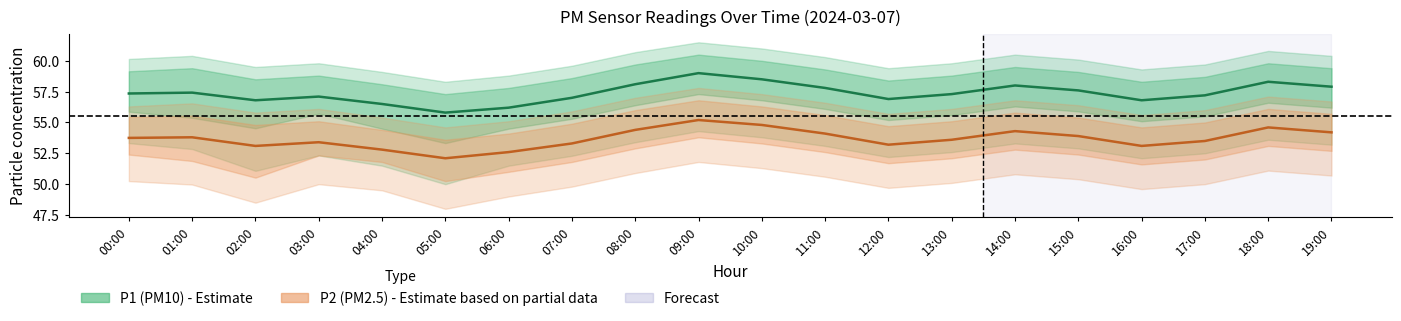

True or false: P1 and P2 cross at least once.

False